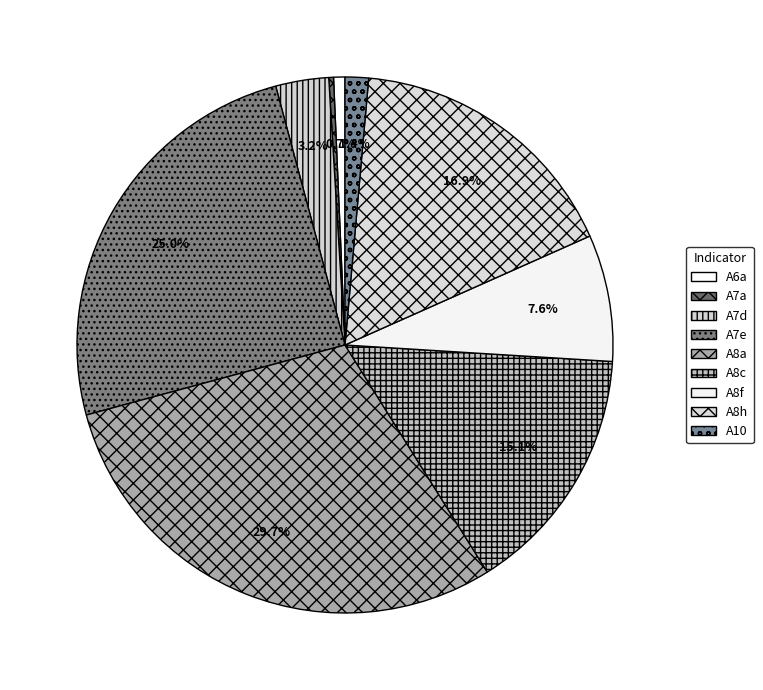

What is the largest slice in the pie chart?

A8a